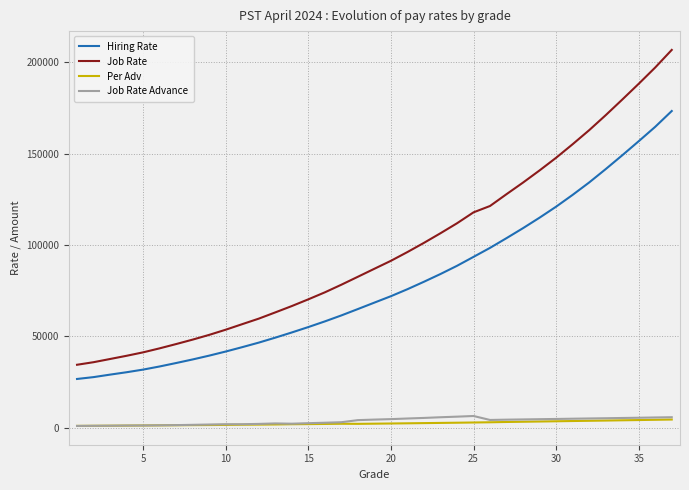

What is the highest value of the Hiring Rate series?

173294